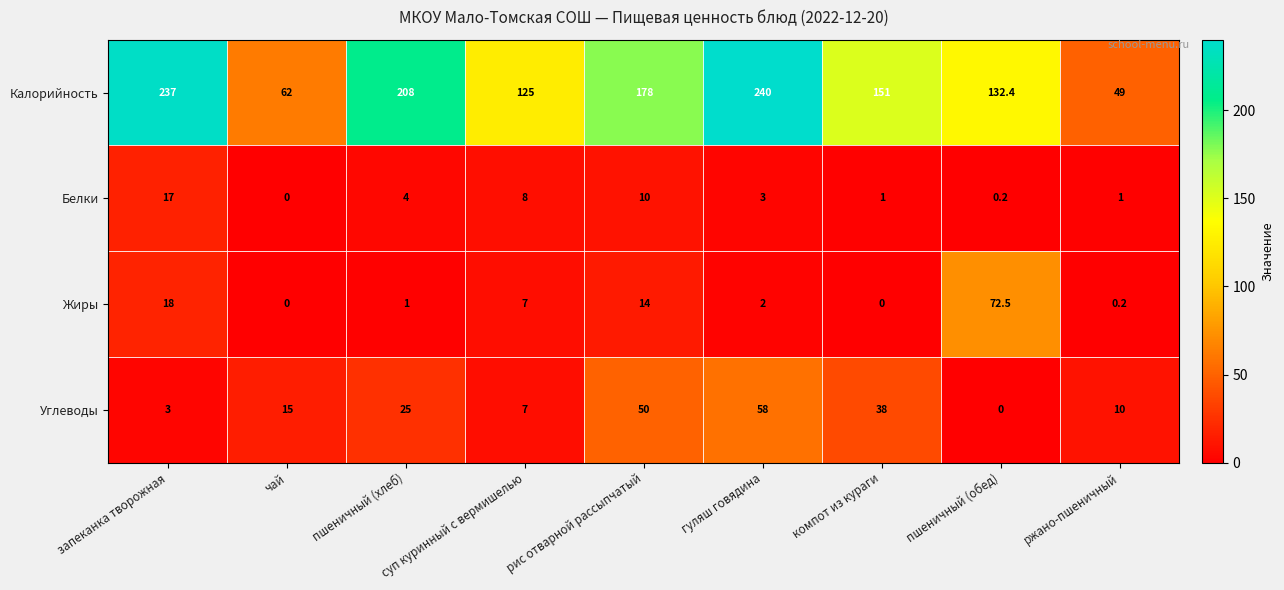

At which label does Калорийность reach its minimum?

ржано-пшеничный